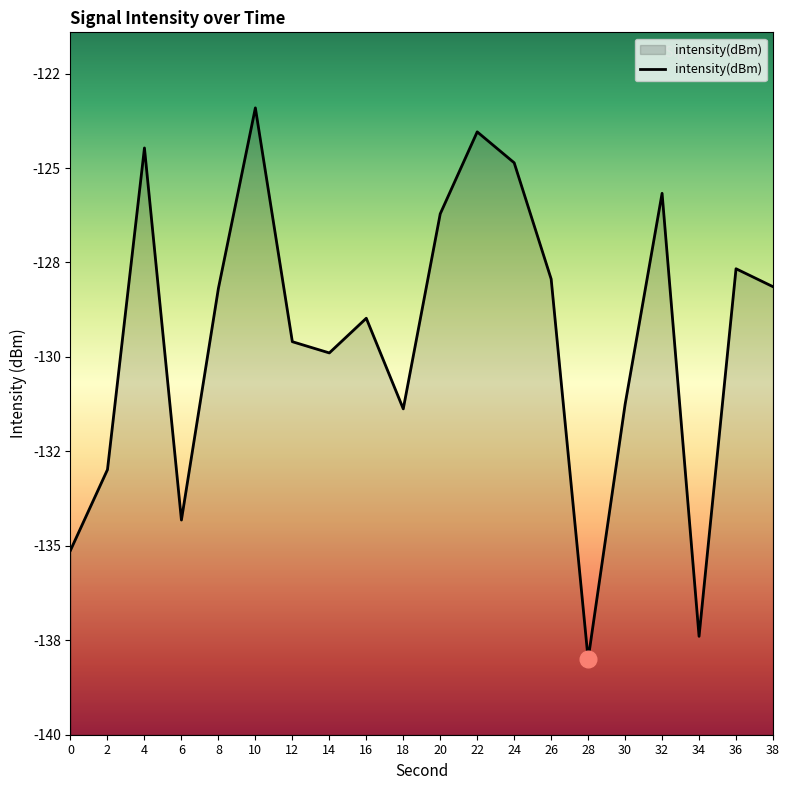

Reading left to right, list all the values displayed in this chart.

-135.1	-133.0	-124.5	-134.3	-128.2	-123.4	-129.6	-129.9	-129.0	-131.4	-126.2	-124.0	-124.9	-127.9	-138.0	-131.3	-125.7	-137.4	-127.7	-128.1